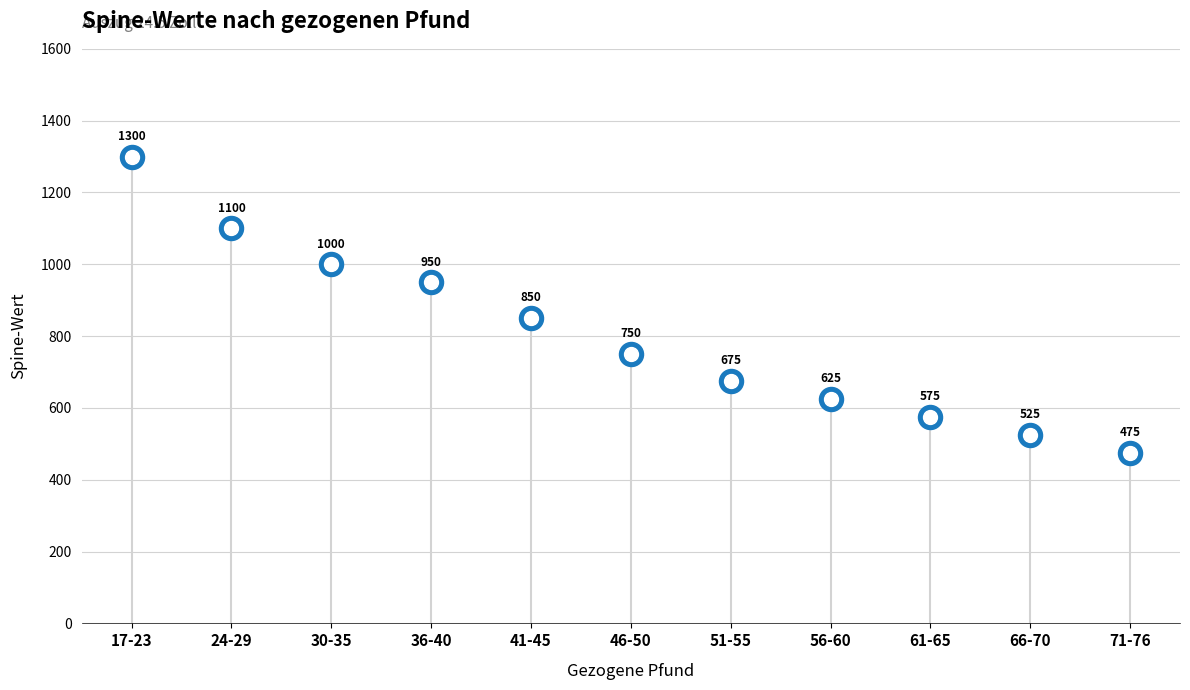

Approximately how many times larger is the value at 30-35 compared to 36-40?

1.1